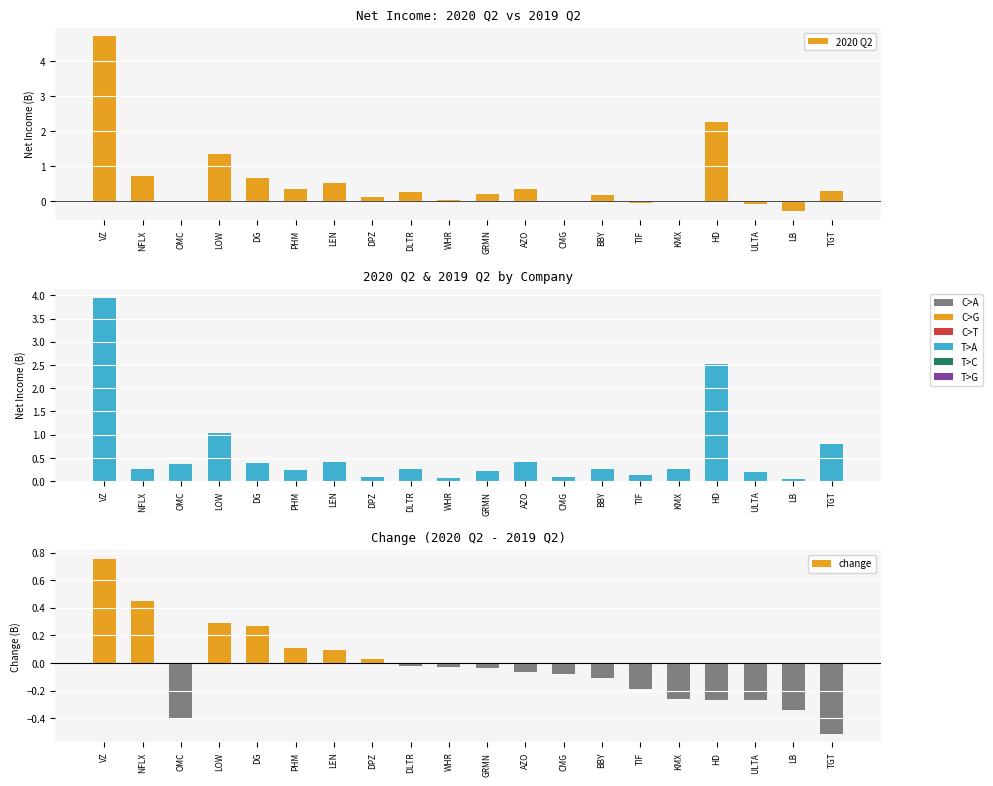

What is the difference between the second highest and second lowest values in the 2019 Q2 series?

2.4